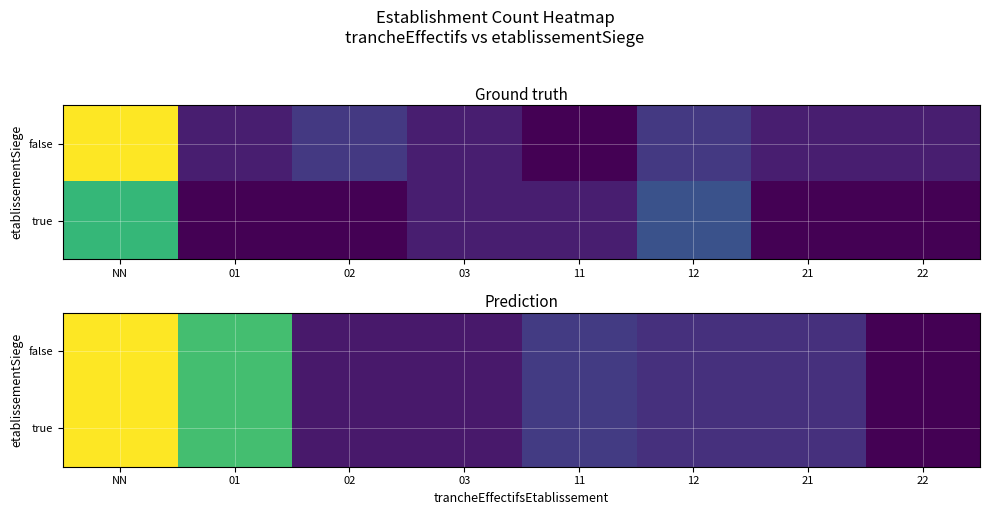

At which label is false closest to 2?

11